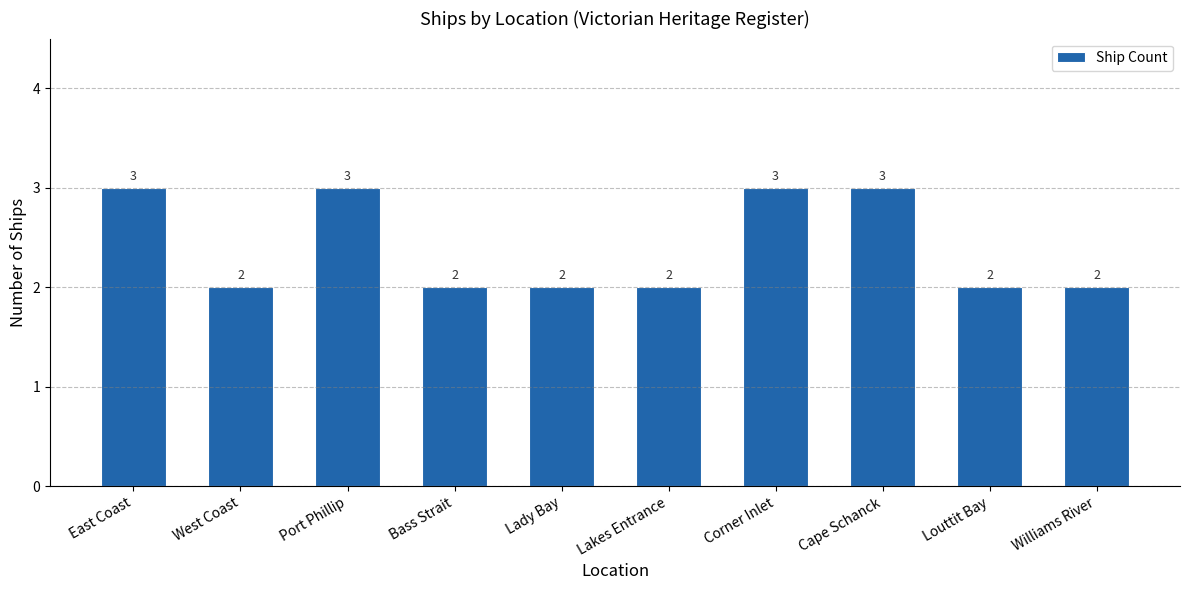

What is the approximate value at East Coast?

3